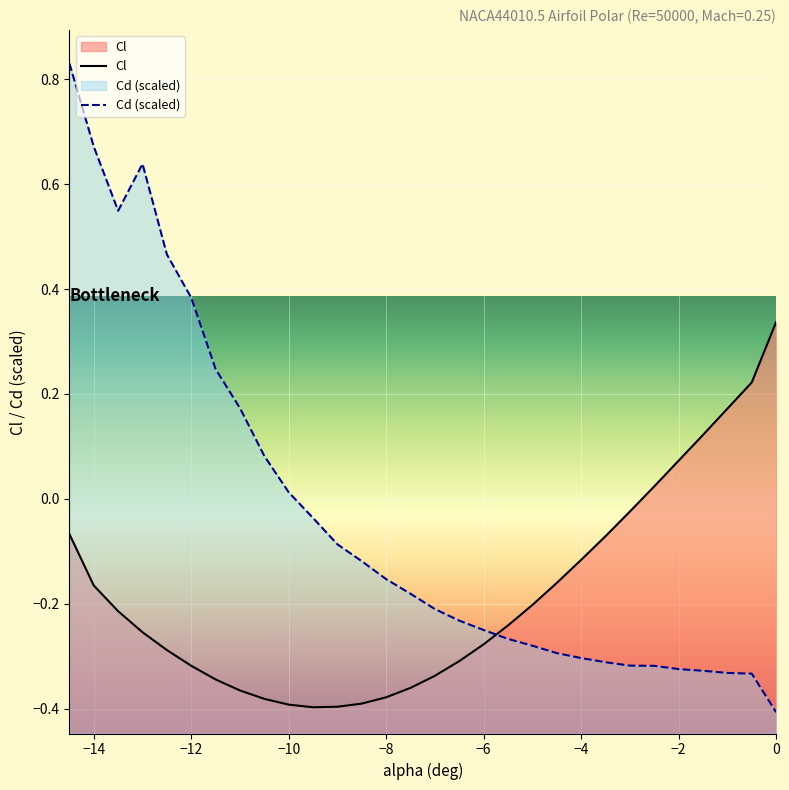

Which series has the largest total across all categories?

Cd (scaled)